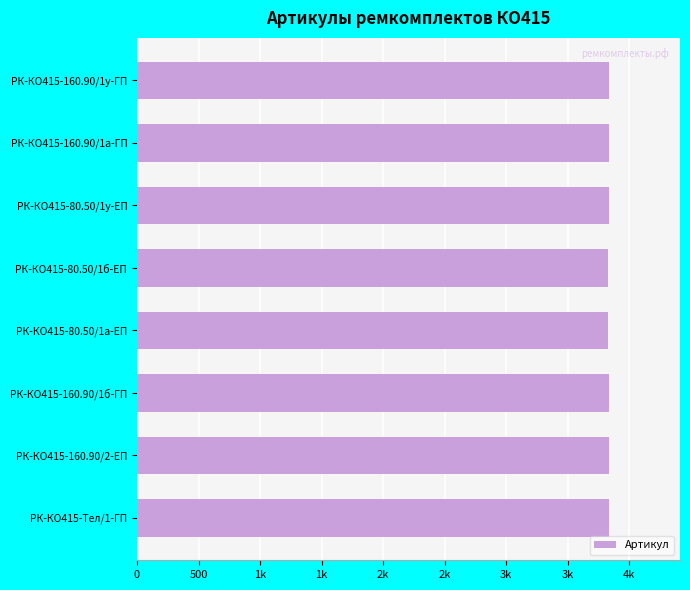

What is the difference between the second highest and second lowest values?

5